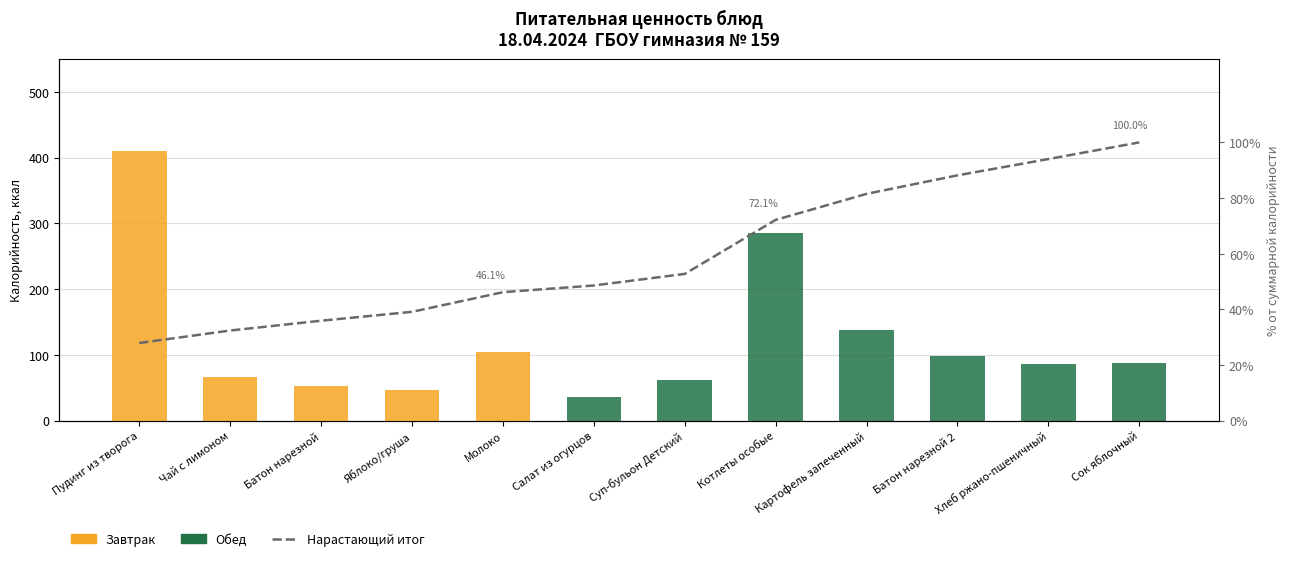

Approximately how many times larger is the value at Котлеты особые compared to Батон нарезной 2?

0.8